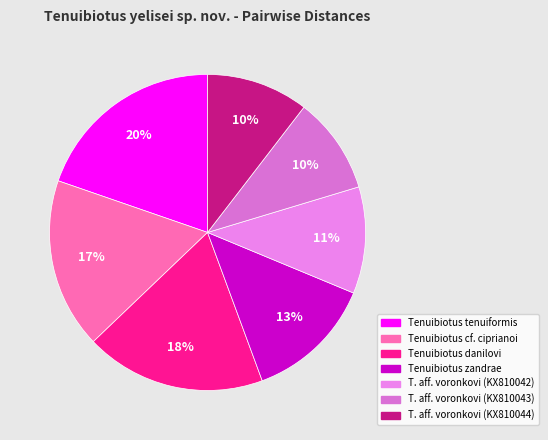

To the nearest percent, what is the average slice percentage?

14%